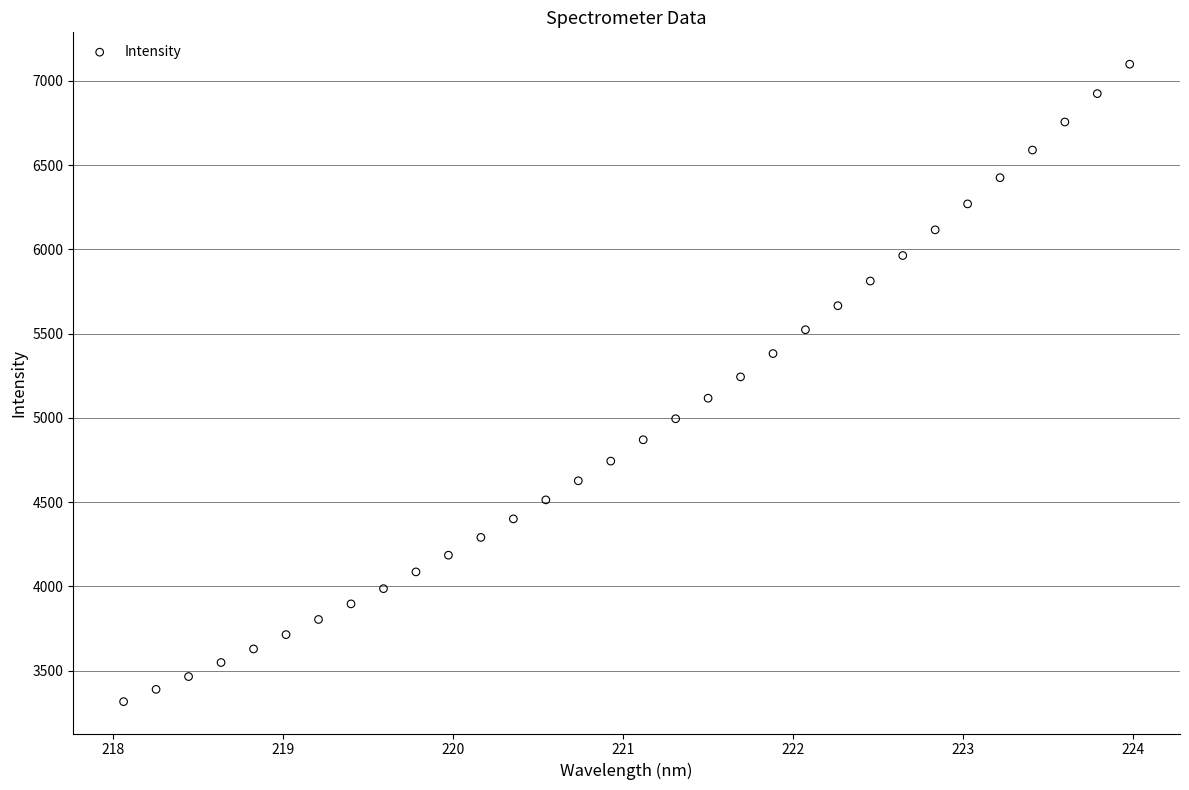

What is the range of X values (max minus min)?

5.9